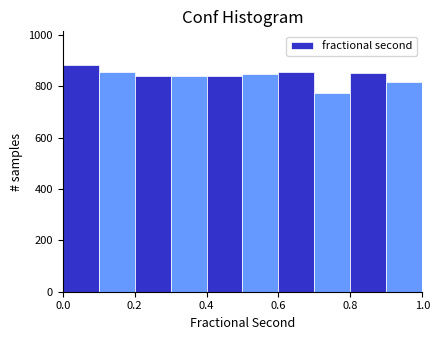

Over which range of the x-axis is the bar tallest?

0.0 to 0.1